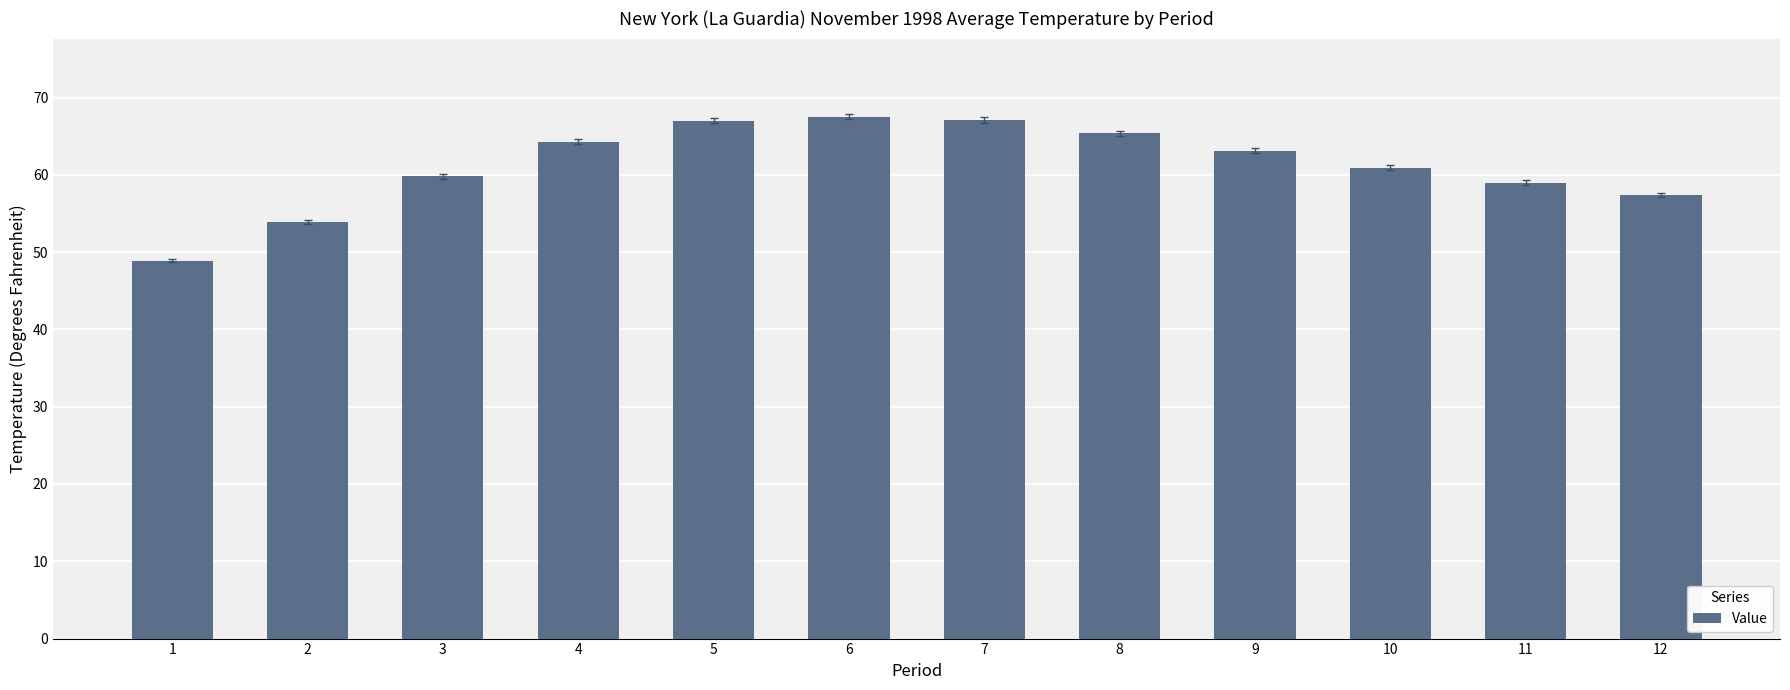

What is the smallest value displayed?

48.9